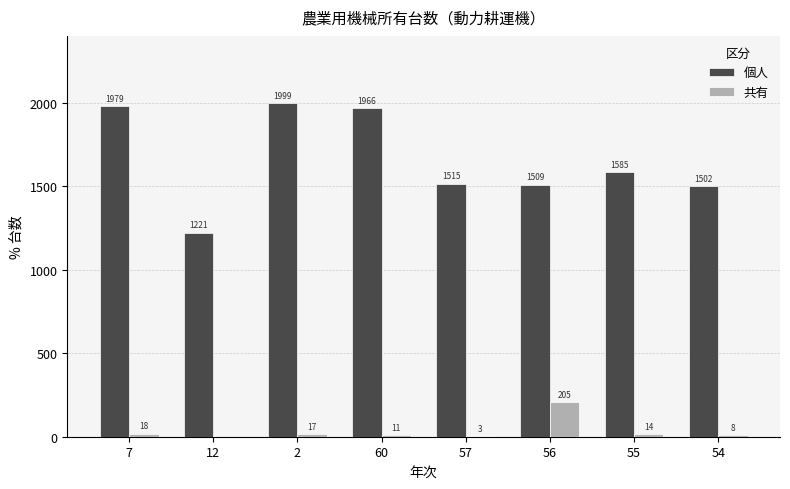

Where does the 個人 series first go above 1585?

7